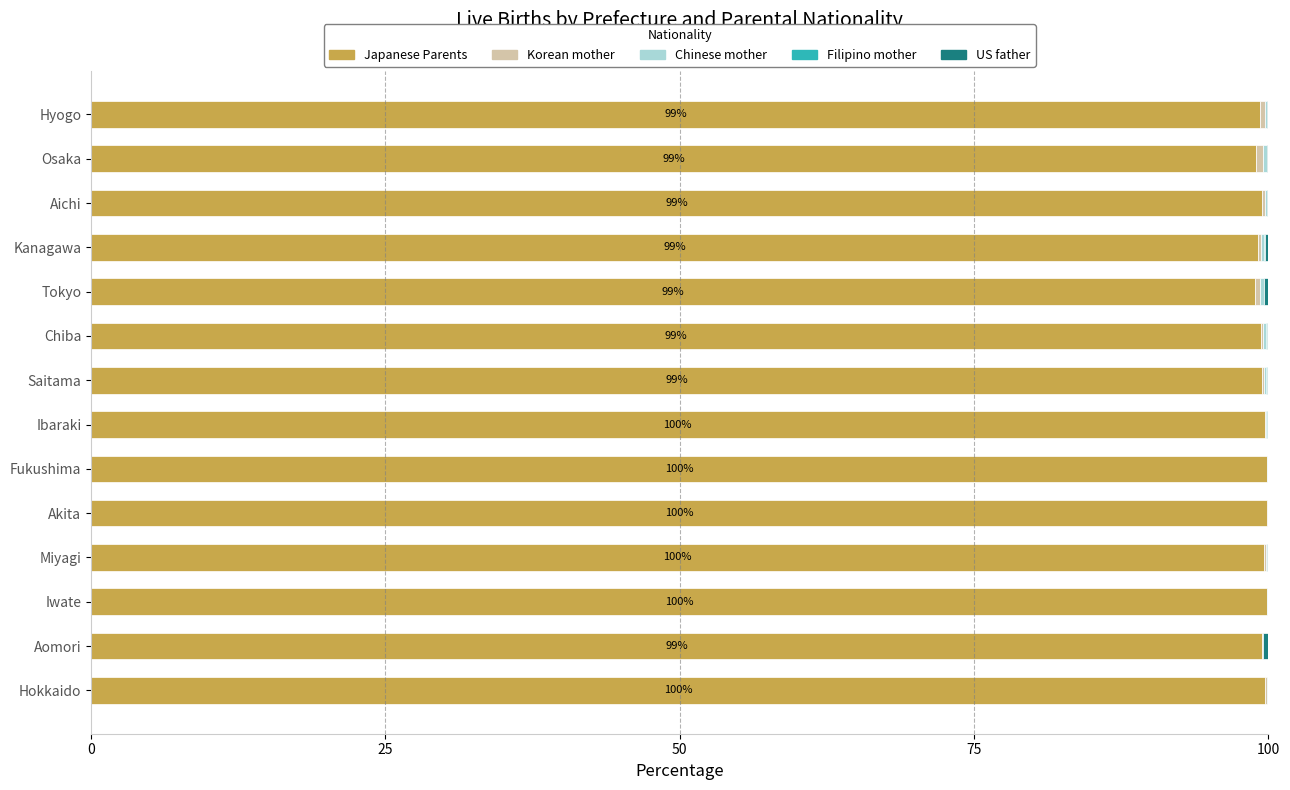

The value of Japanese Parents at Fukushima is 99.9. True or false?

True